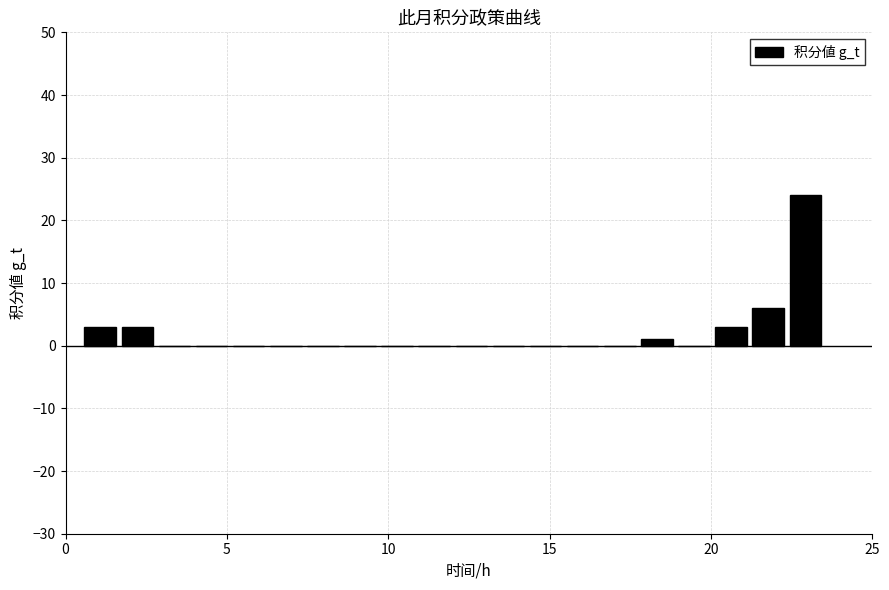

Read against the x-axis, roughly where is the centre of the tallest bar?

23.0